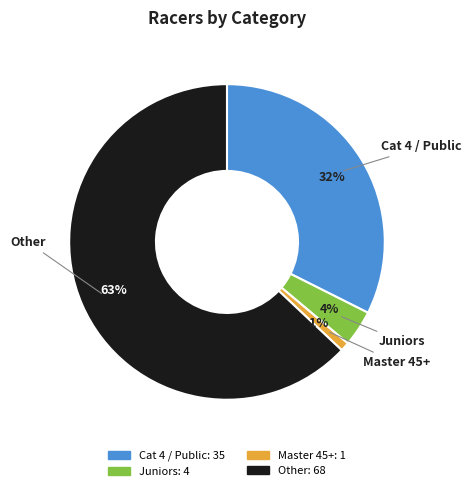

Count the number of slices in the pie.

4